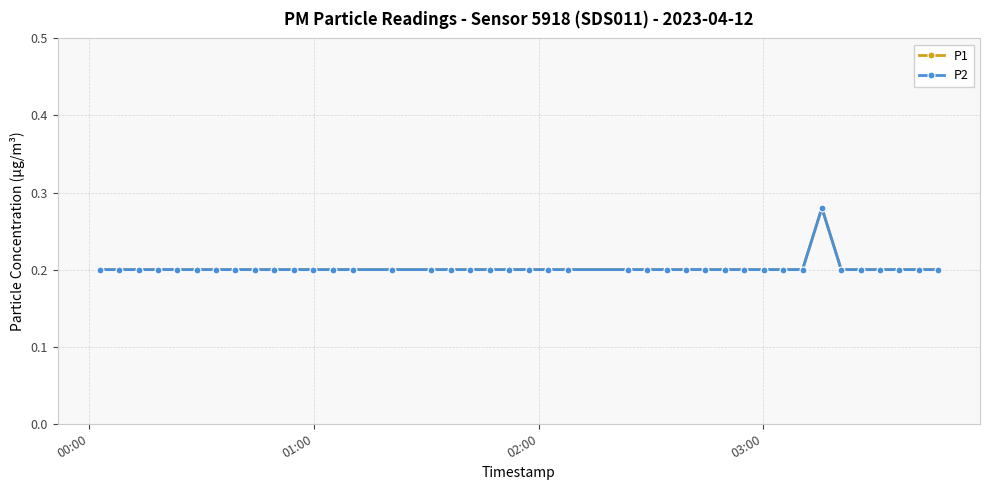

True or false: P2 and P1 cross at least once.

False